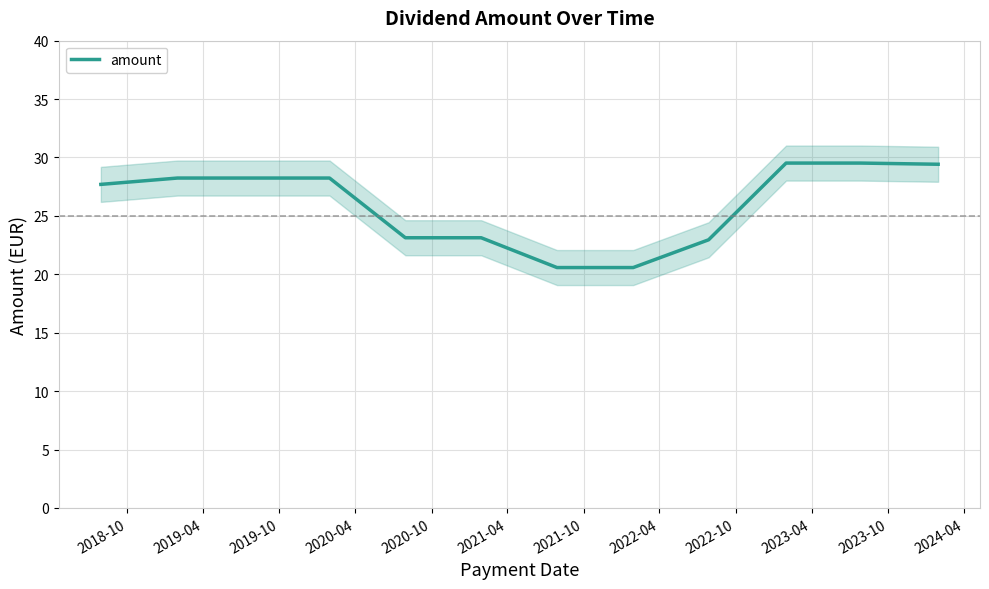

What is the maximum value for amount?

29.5